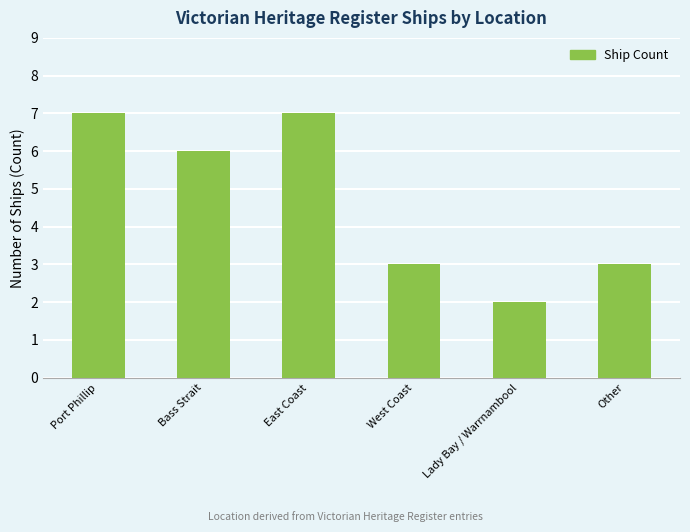

What is the value of the 1st bar from the left?

7